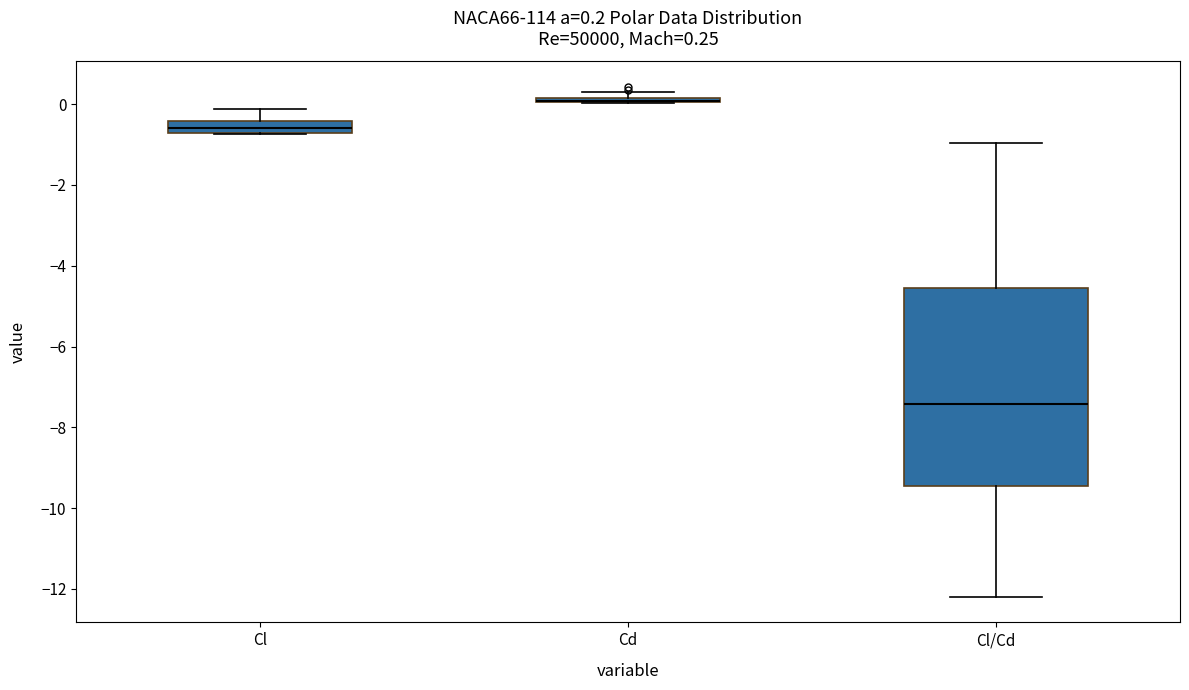

Which box is the tallest, from its lower edge to its upper edge?

Cl/Cd